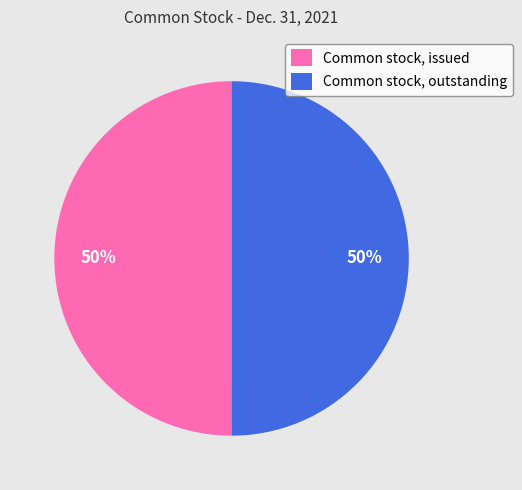

What is the ratio of the value at Common stock, issued to the value at Common stock, outstanding?

1.0